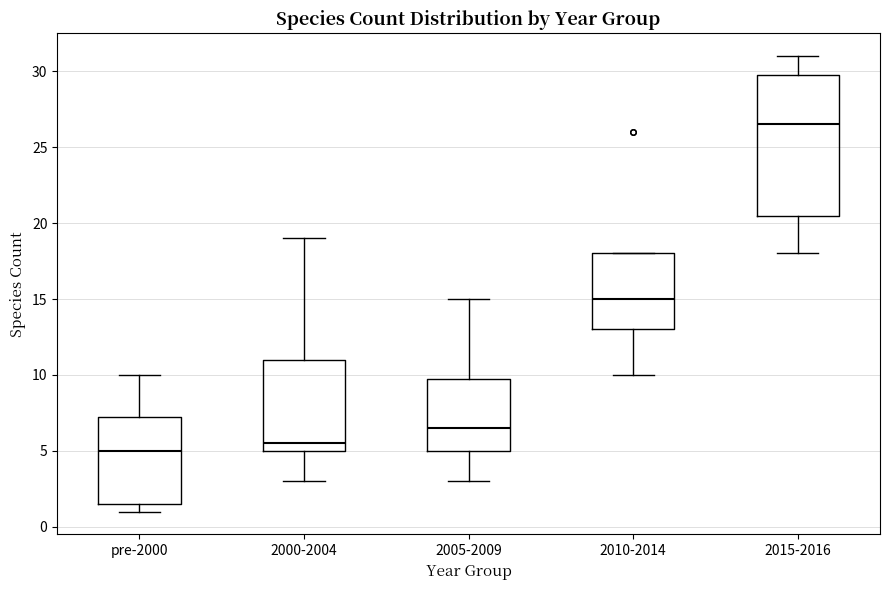

Reading left to right, transcribe this box plot: for each box, give where its median line is, the range the box spans, and where its two whiskers end, as read against the y-axis. The values are not printed on the chart, so give them approximately, as read against the axis.

pre-2000: median 5.0, box 1.5 to 7.5, whiskers 1.0 to 10.0
2000-2004: median 5.5, box 5.0 to 11.0, whiskers 3.0 to 19.0
2005-2009: median 6.5, box 5.0 to 10.0, whiskers 3.0 to 15.0
2010-2014: median 15.0, box 13.0 to 18.0, whiskers 10.0 to 18.0
2015-2016: median 26.5, box 20.5 to 30.0, whiskers 18.0 to 31.0